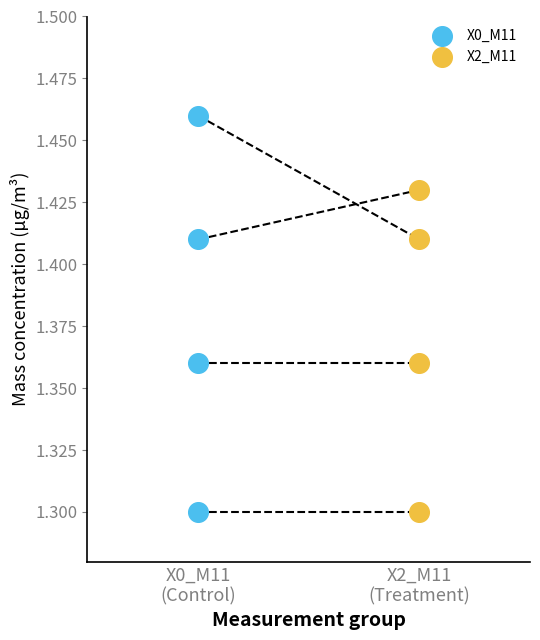

Which series contains the highest Y value?

X0_M11